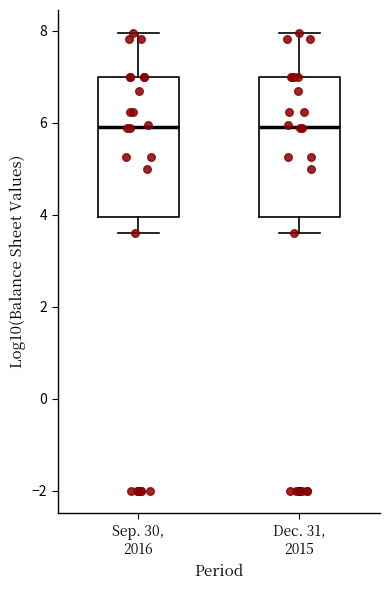

Reading left to right, read every box against the y-axis: the position of its median line, the range the box covers, and the ends of its whiskers. The values are not printed on the chart, so give them approximately, as read against the axis.

Sep. 30, 2016: median 6.0, box 4.0 to 7.0, whiskers 3.6 to 8.0
Dec. 31, 2015: median 6.0, box 4.0 to 7.0, whiskers 3.6 to 8.0